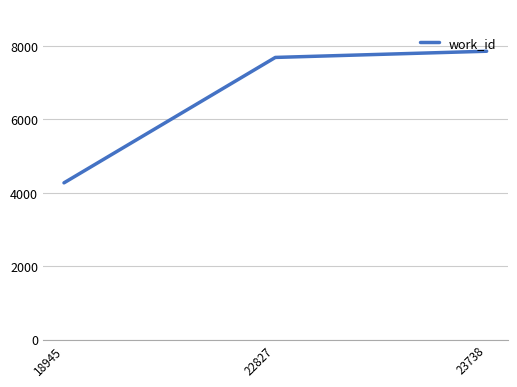

The value at 23738 is 3706. True or false?

False